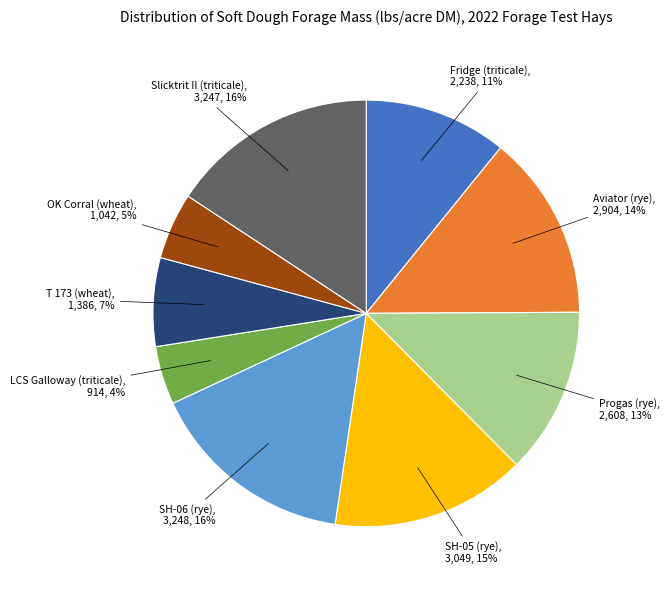

To the nearest percent, what portion does LCS Galloway (triticale) represent?

4%